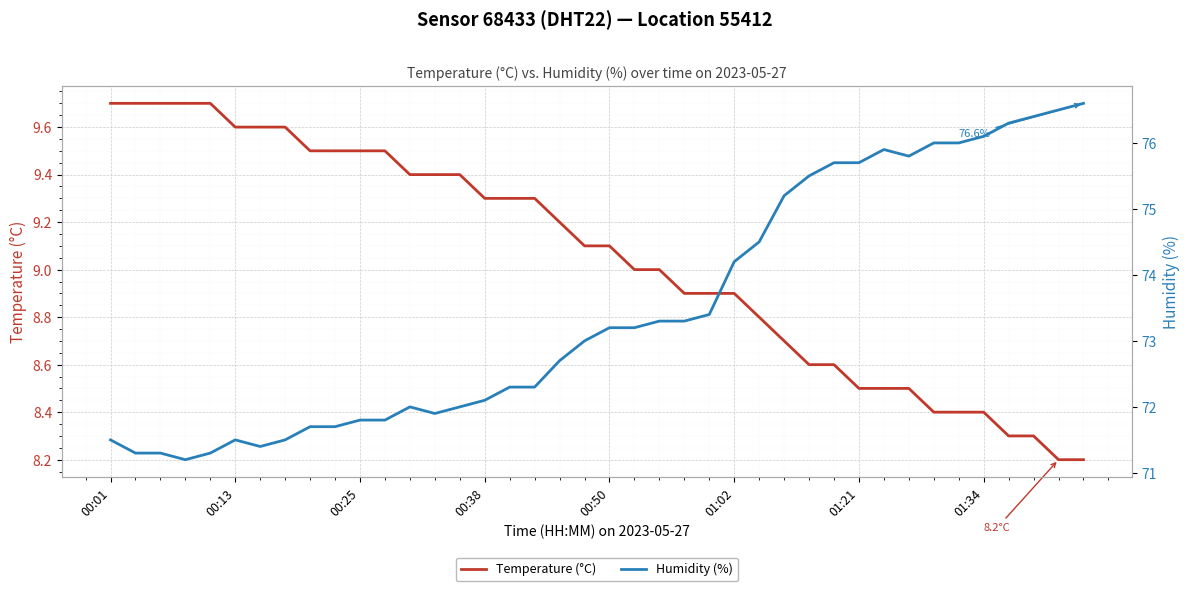

How many categories are shown in the chart?

40